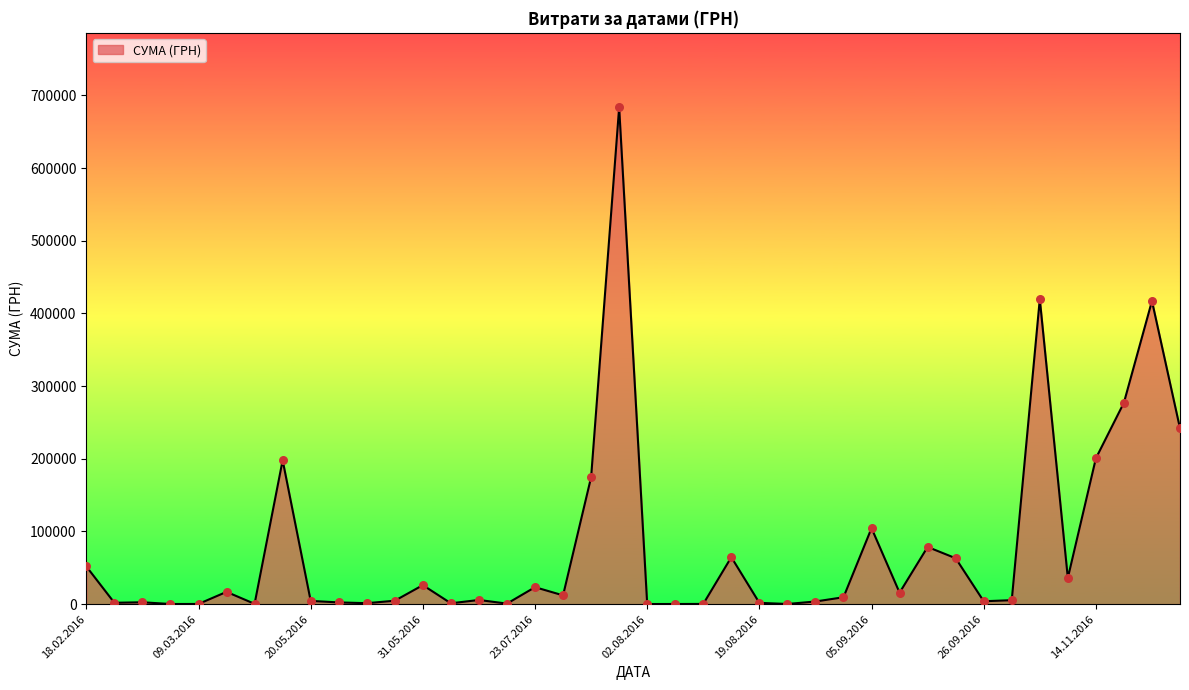

What is the maximum value shown in the chart?

683524.8